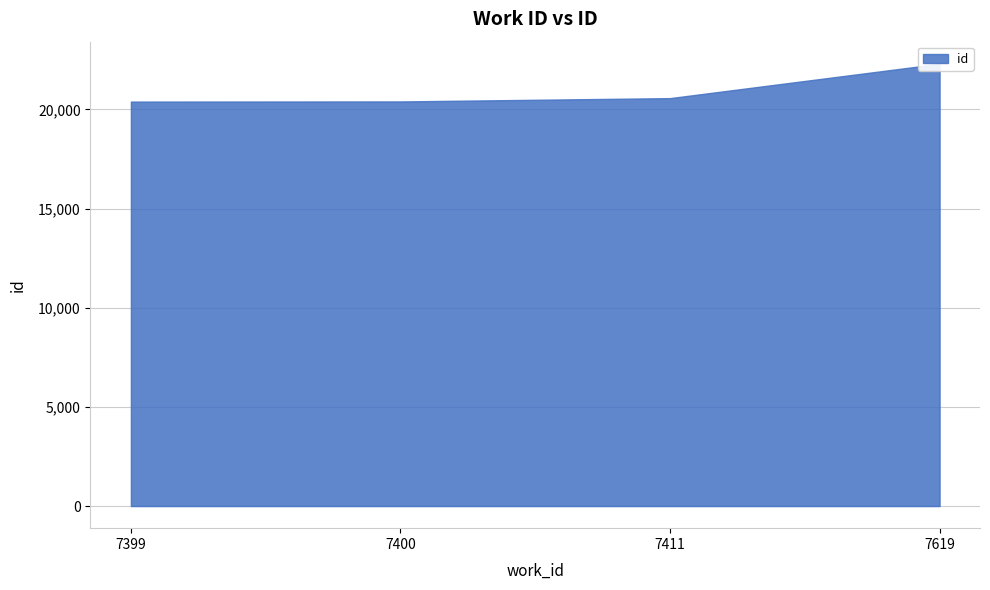

How many categories are shown in the chart?

4